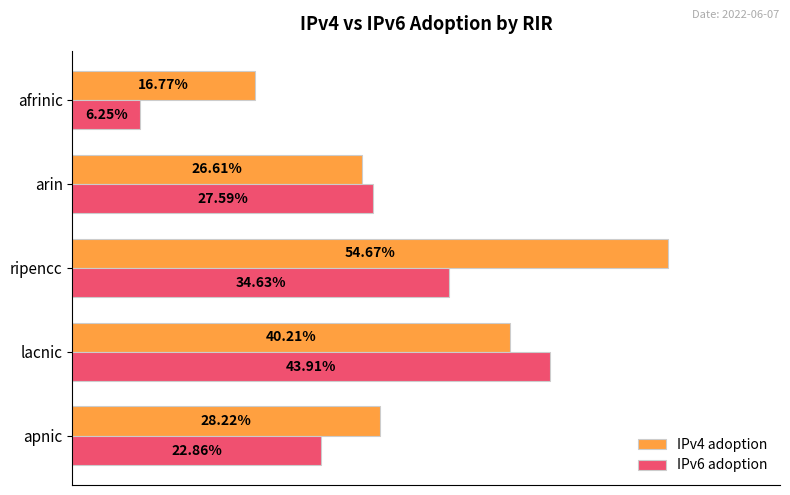

What is the smallest value displayed?

0.1